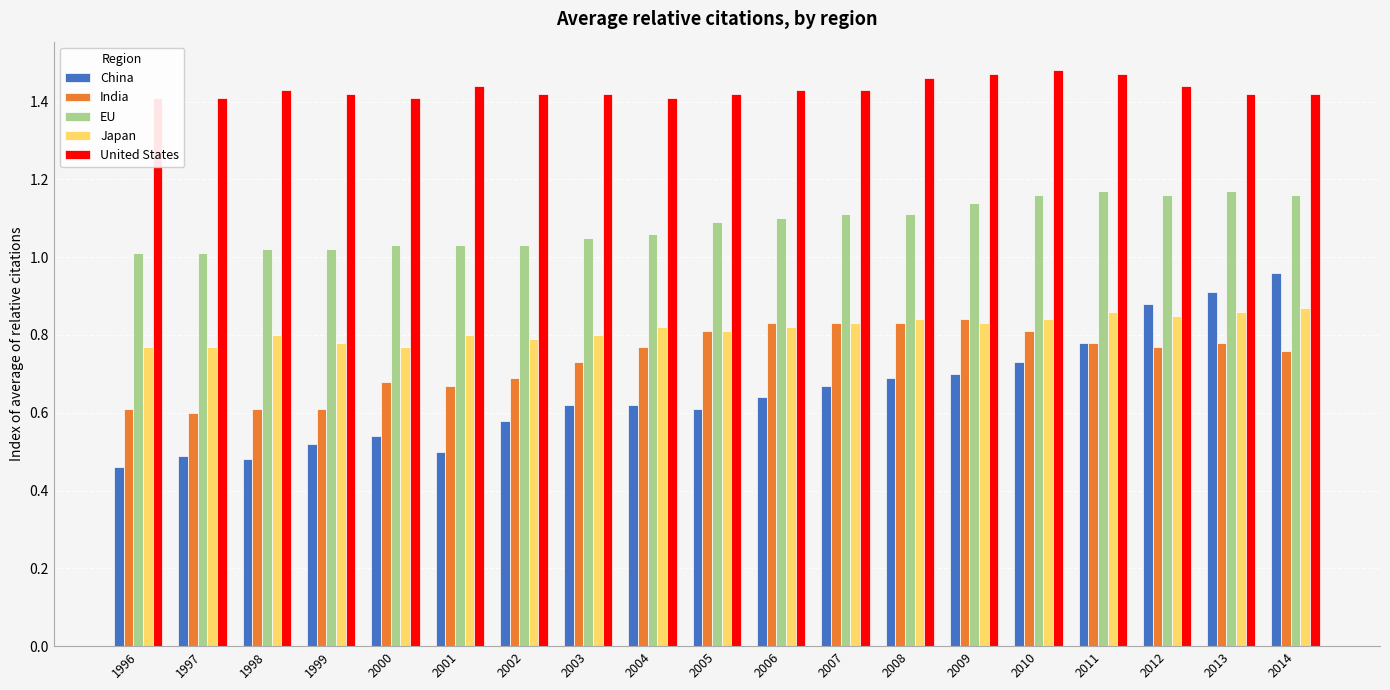

What is the sum of the China values at 2001 and 1997?

1.0